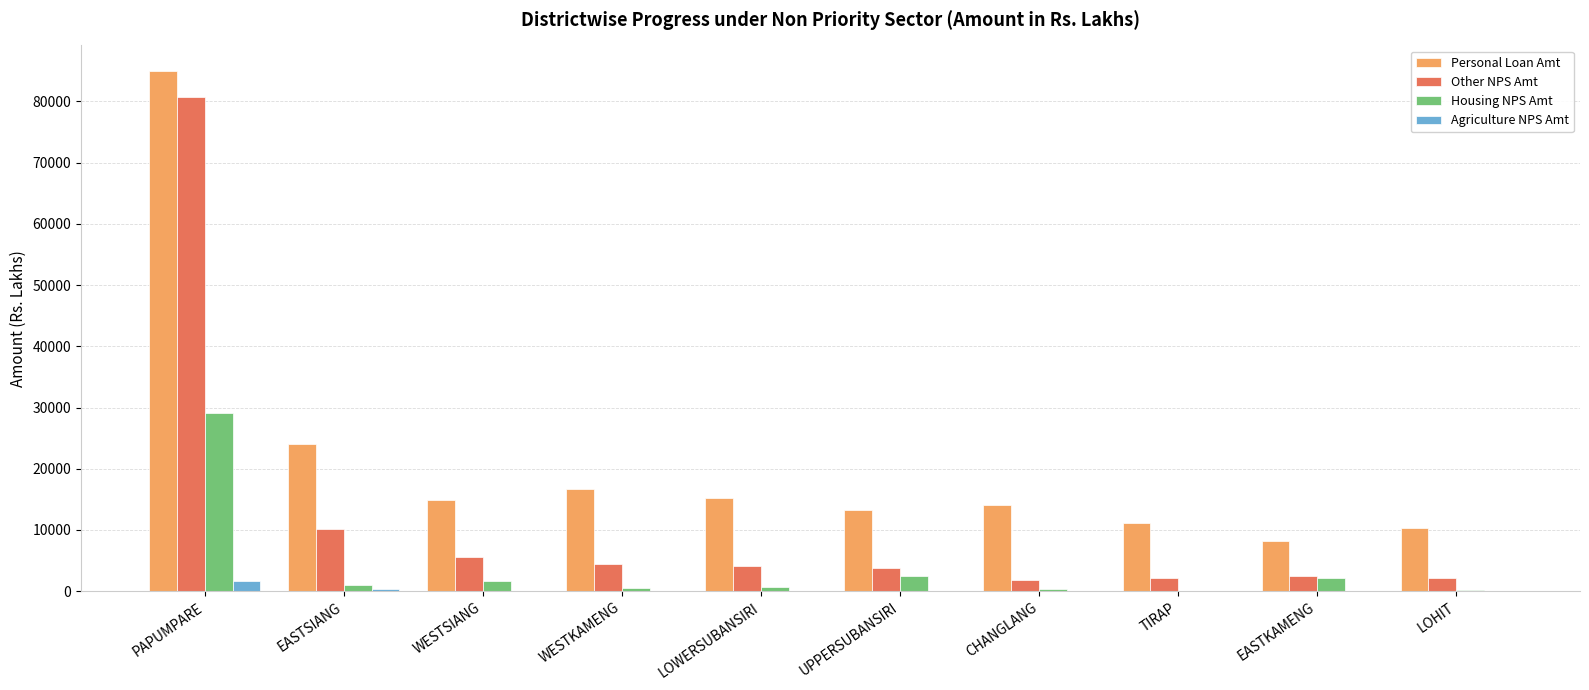

Which series has the widest spread of values?

Other NPS Amt